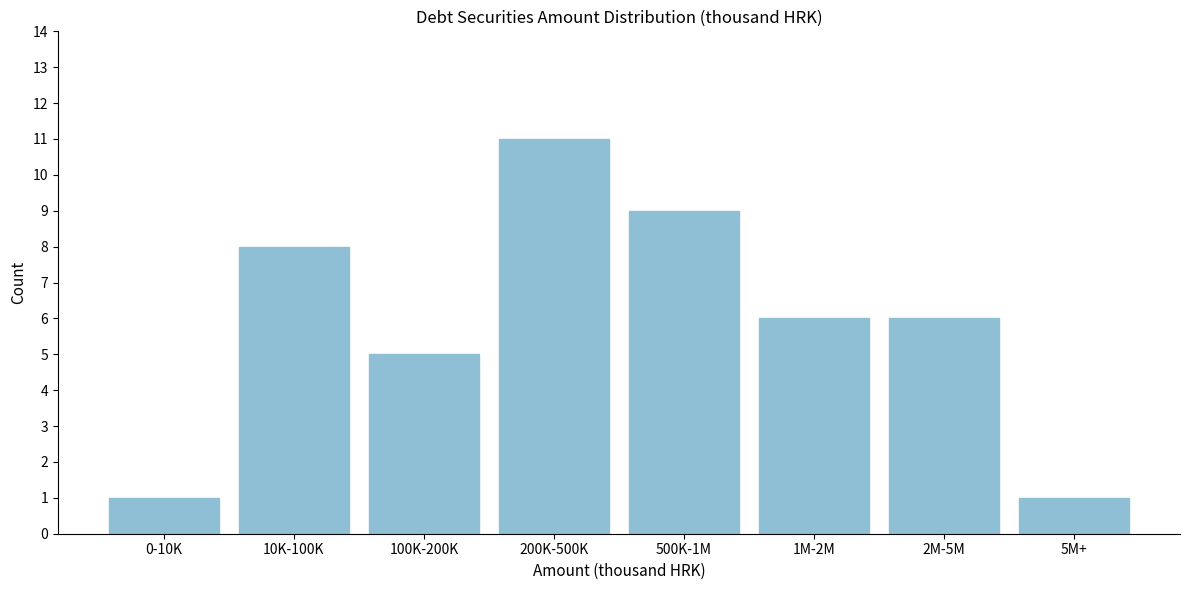

Reading right to left, list all the values displayed in this chart.

5M+=1	2M-5M=6	1M-2M=6	500K-1M=9	200K-500K=11	100K-200K=5	10K-100K=8	0-10K=1